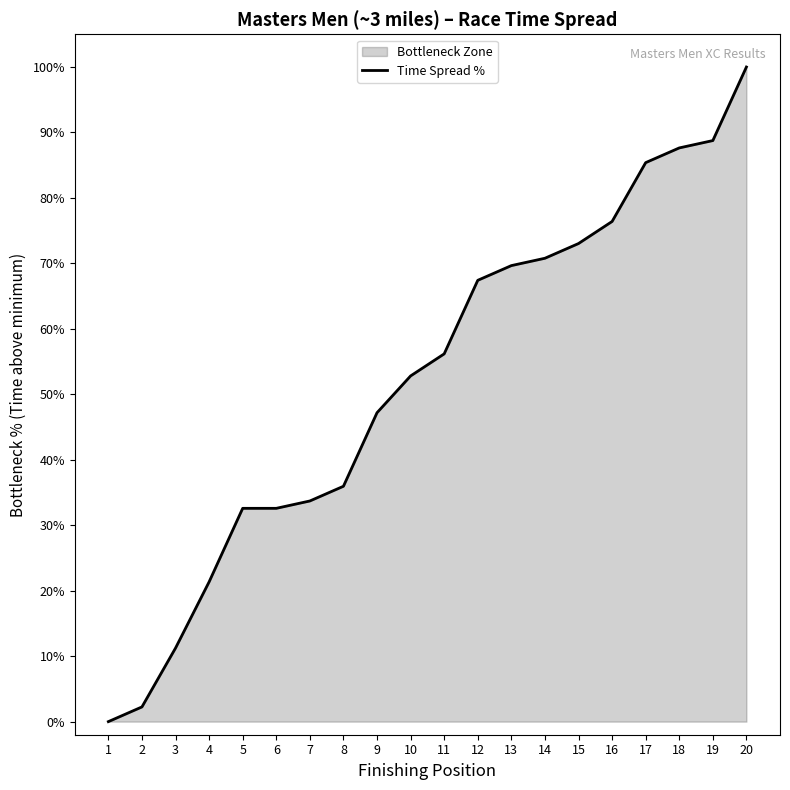

What is the sum of all values?

1044.9